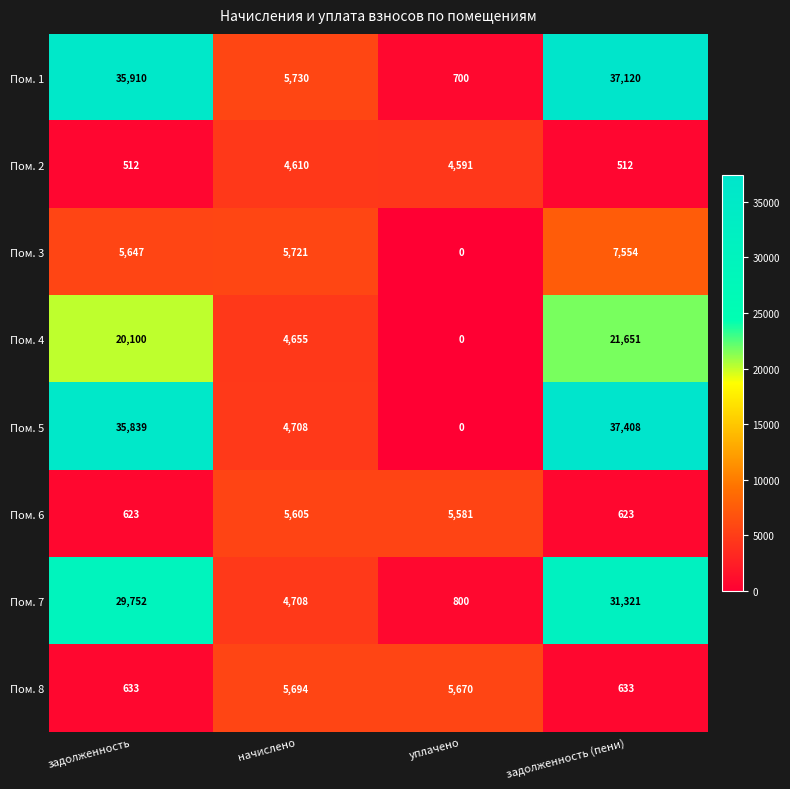

How many distinct data groups are displayed?

8